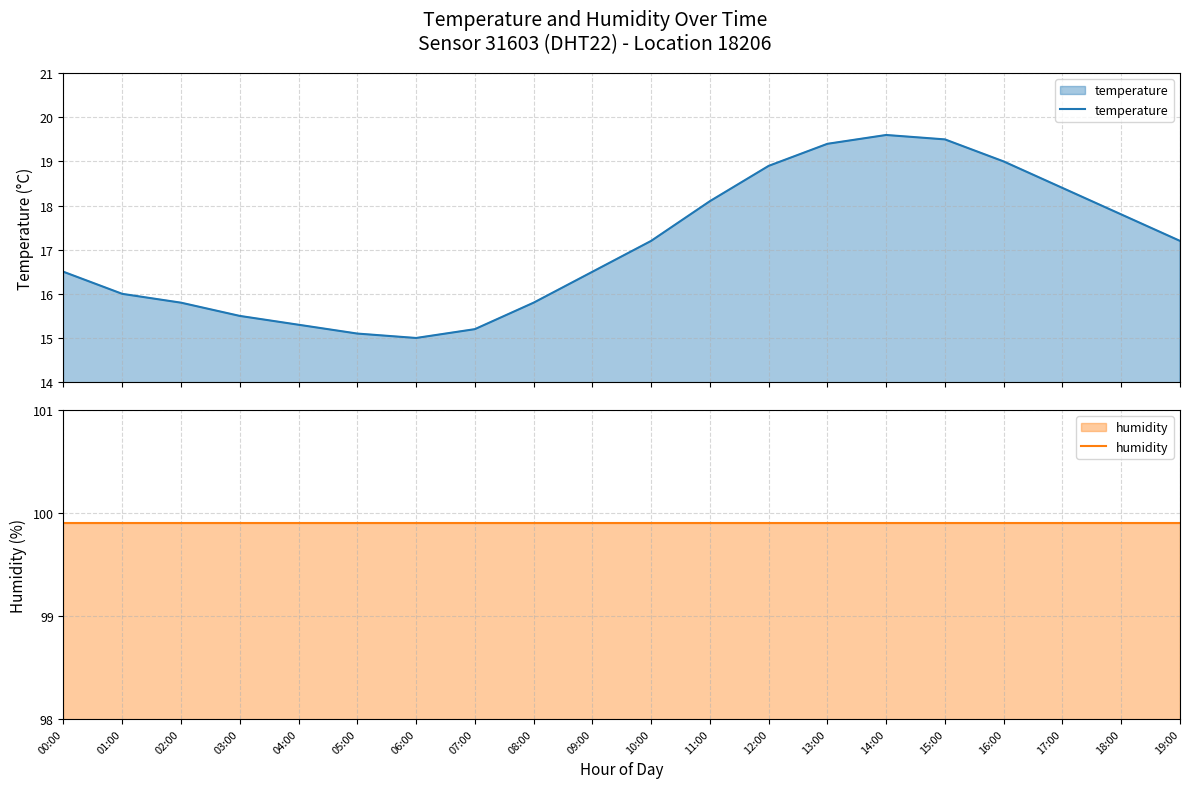

List the labels in order of humidity value, largest first.

00:00, 01:00, 02:00, 03:00, 04:00, 05:00, 06:00, 07:00, 08:00, 09:00, 10:00, 11:00, 12:00, 13:00, 14:00, 15:00, 16:00, 17:00, 18:00, 19:00